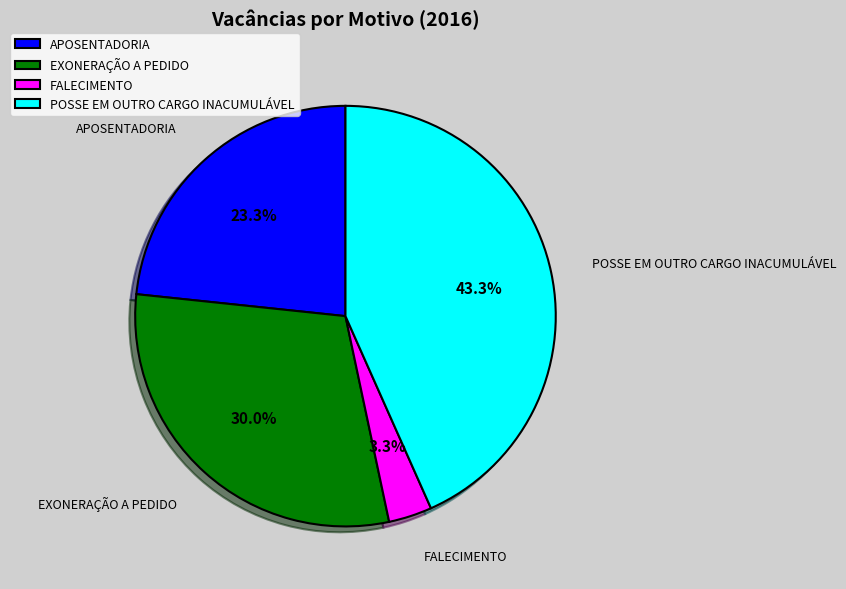

Which category has the biggest portion of the pie?

POSSE EM OUTRO CARGO INACUMULÁVEL